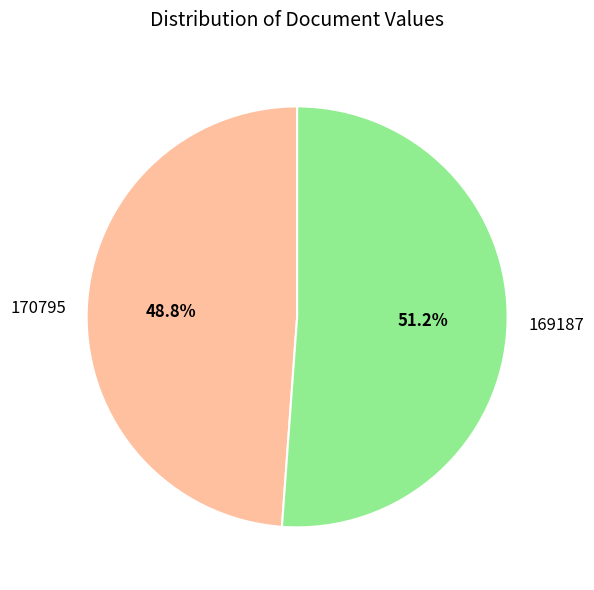

True or false: 169187 accounts for 51% of the total.

True